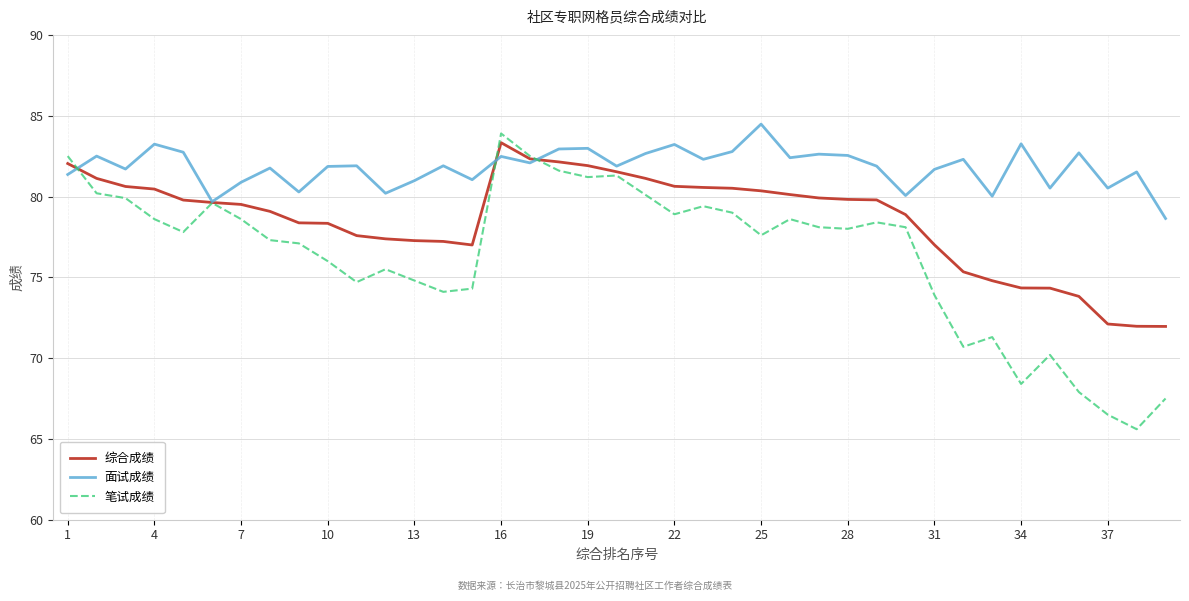

At how many categories does at least one series exceed 77?

39